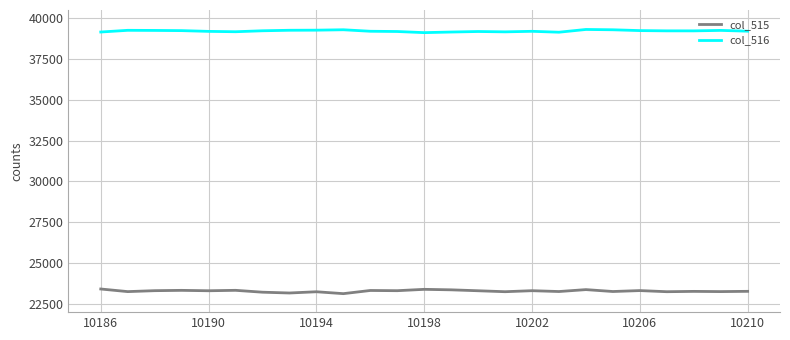

Is this an area chart (filled region under the line)?

No